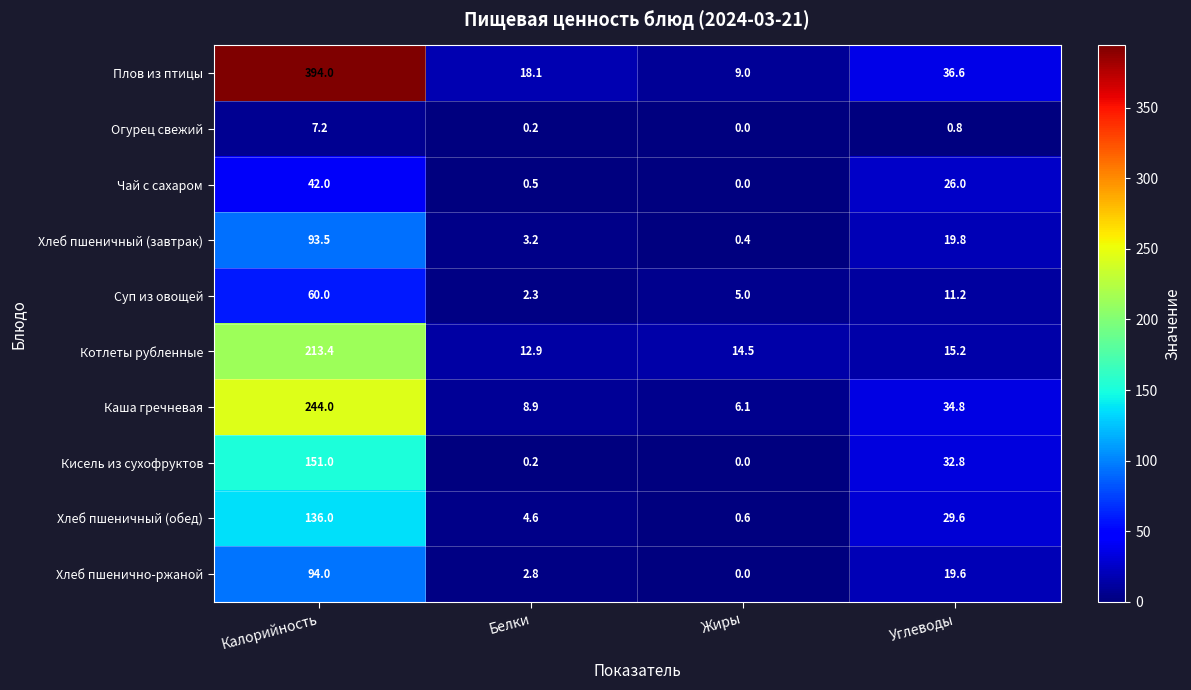

What is the sum of all Огурец свежий values?

8.2